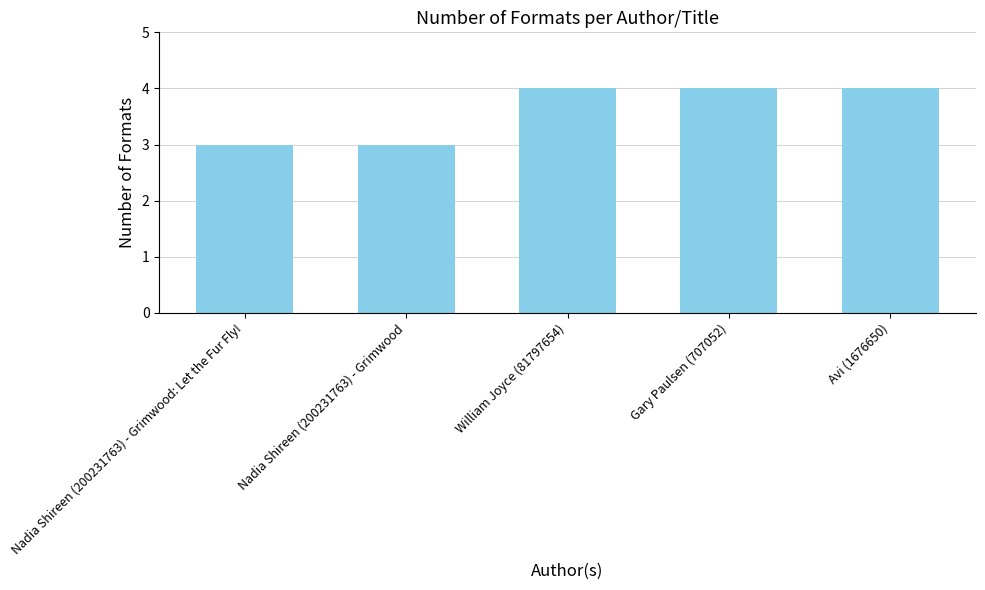

How many values are below 4?

2